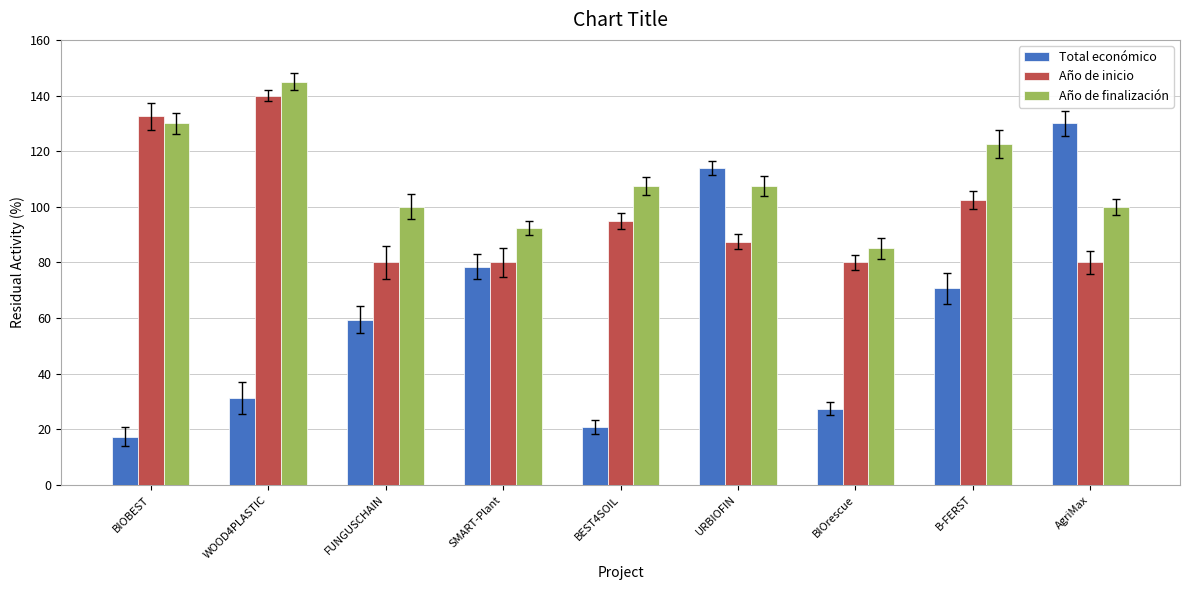

Which series has the largest range (max minus min)?

Total económico